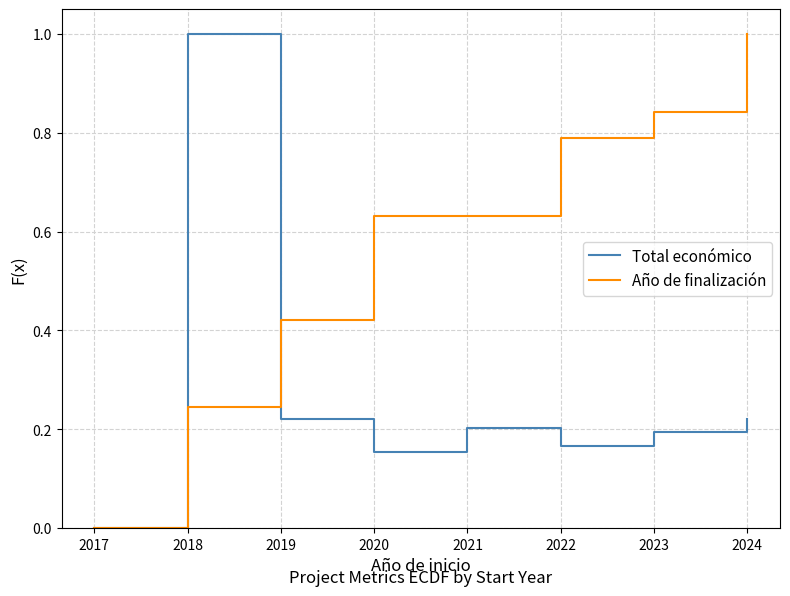

At which category does the chart reach its minimum across all series?

2017